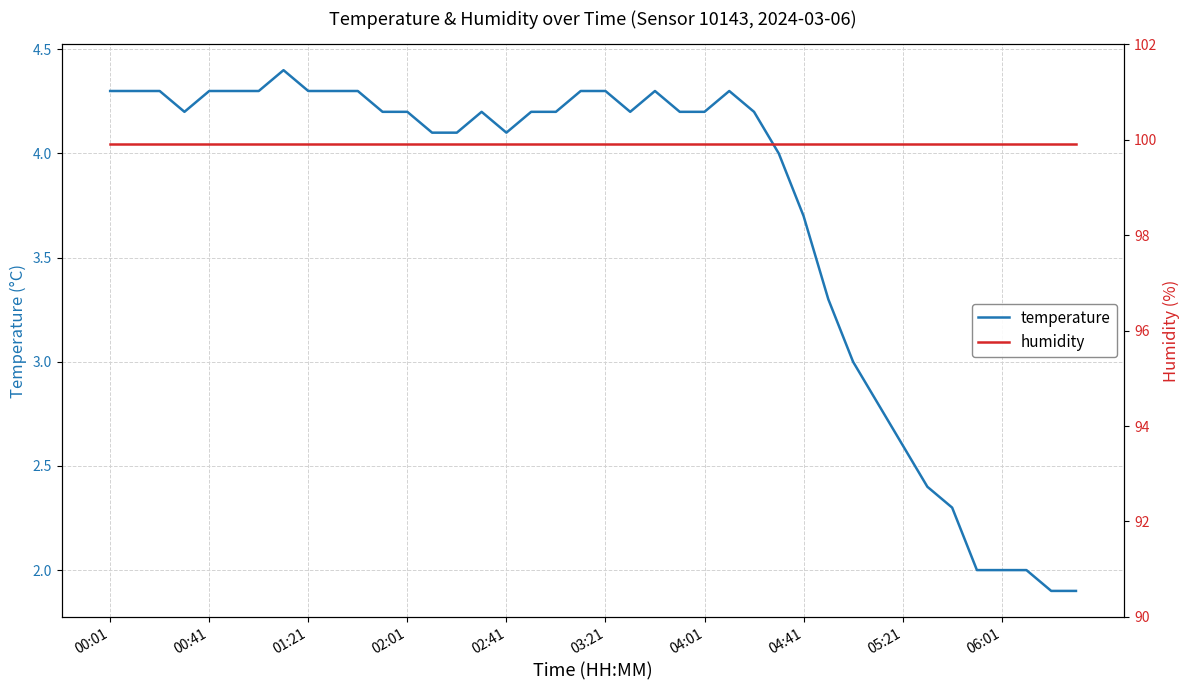

At how many categories does at least one series exceed 58?

40